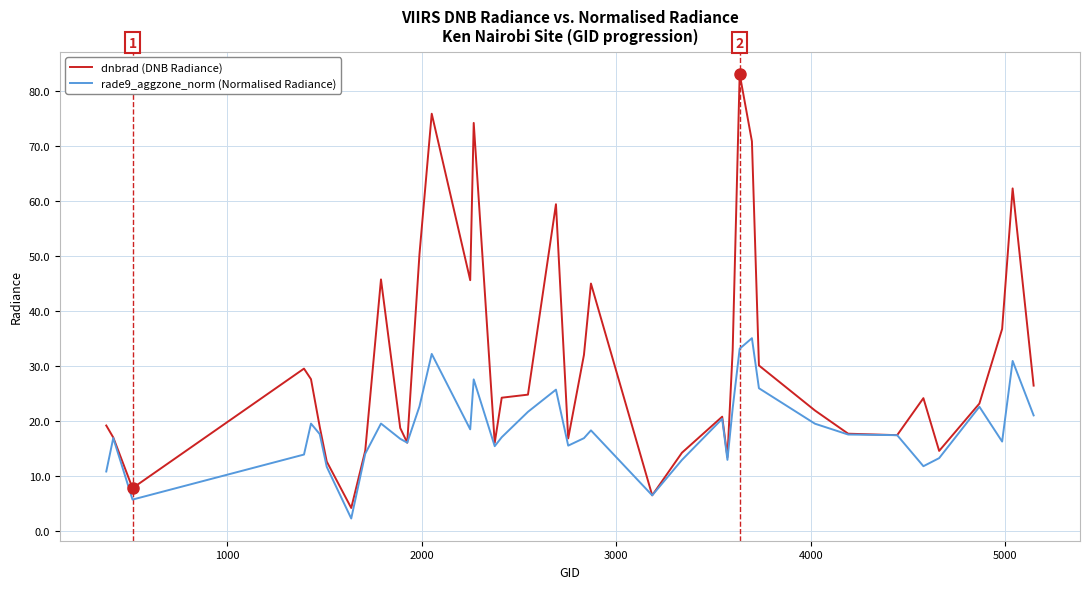

Which series has the largest total across all categories?

dnbrad (DNB Radiance)